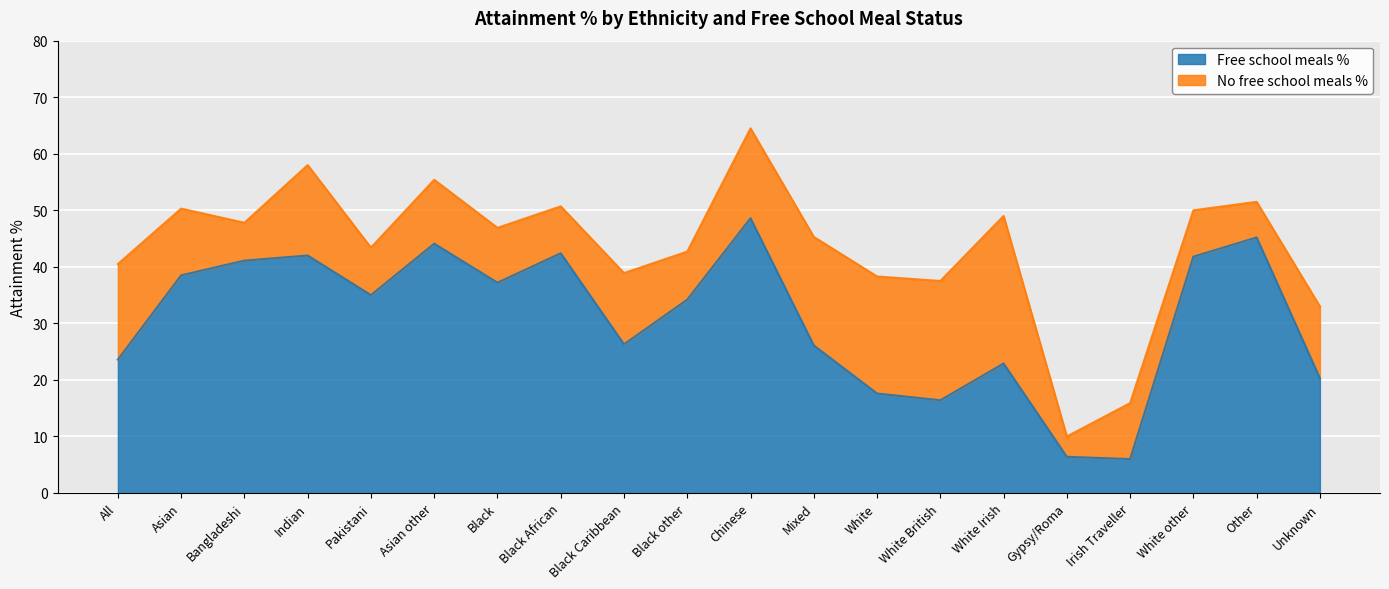

At which label is Free school meals % closest to 27?

Black Caribbean